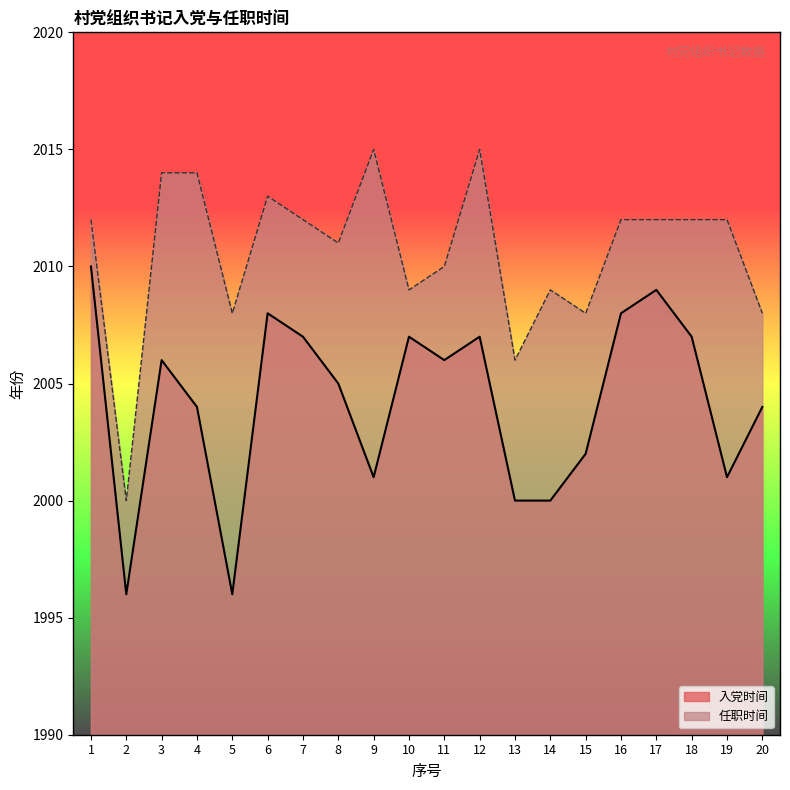

True or false: 入党时间 and 任职时间 intersect in this chart.

False